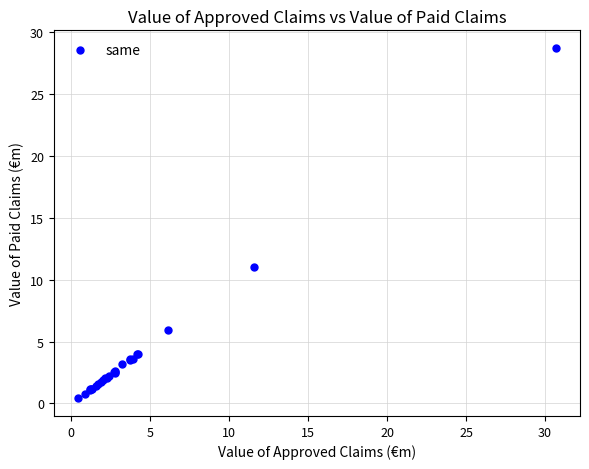

What Y value in the scatter plot is closest to 14?

11.0